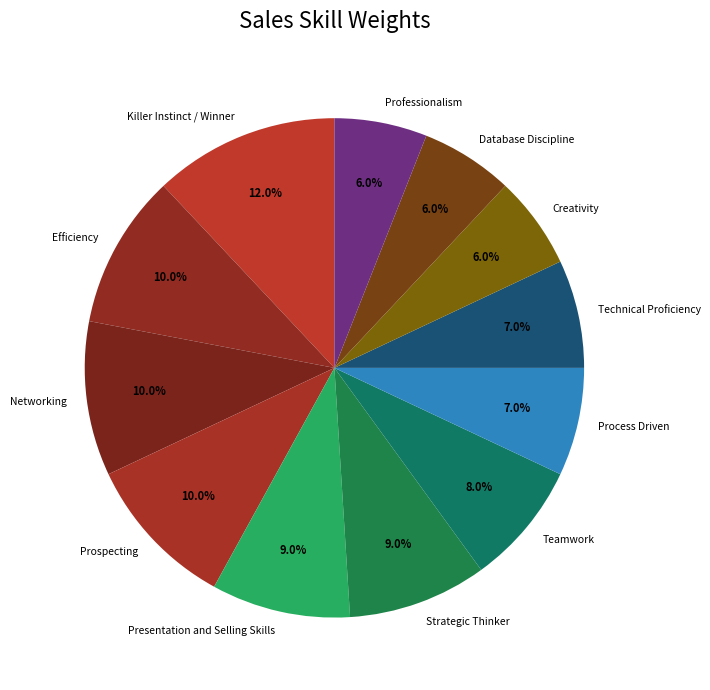

How many slices are in this pie chart?

12